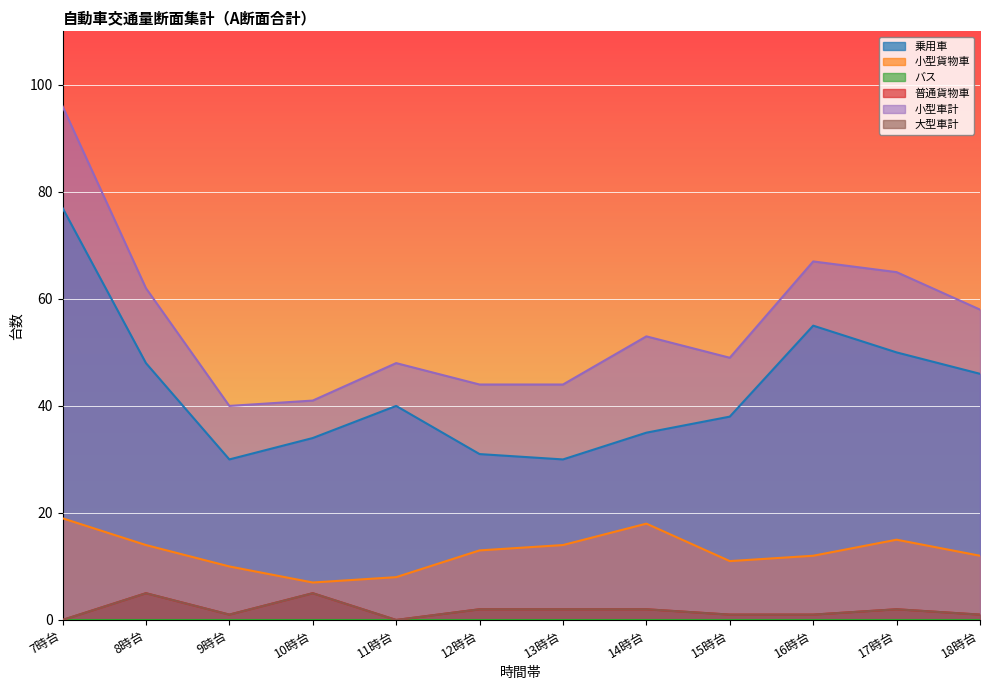

At which label does 大型車計 reach its minimum?

7時台